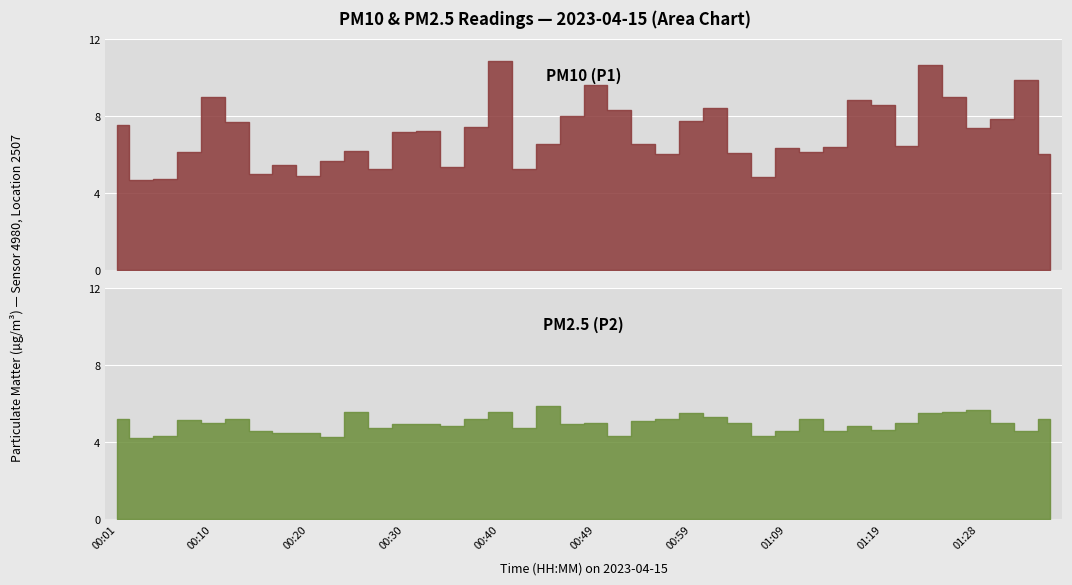

True or false: P1 and P2 cross at least once.

False